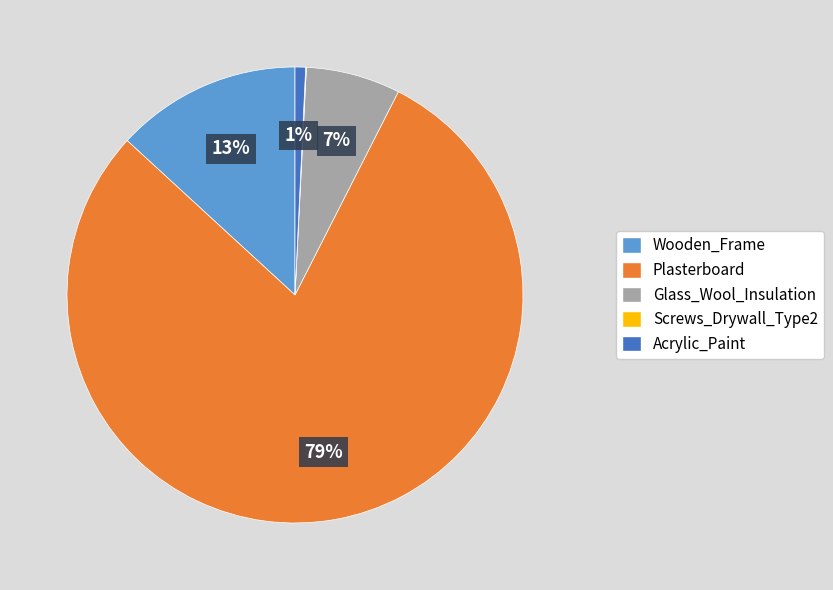

To the nearest percent, what portion does Glass_Wool_Insulation represent?

7%